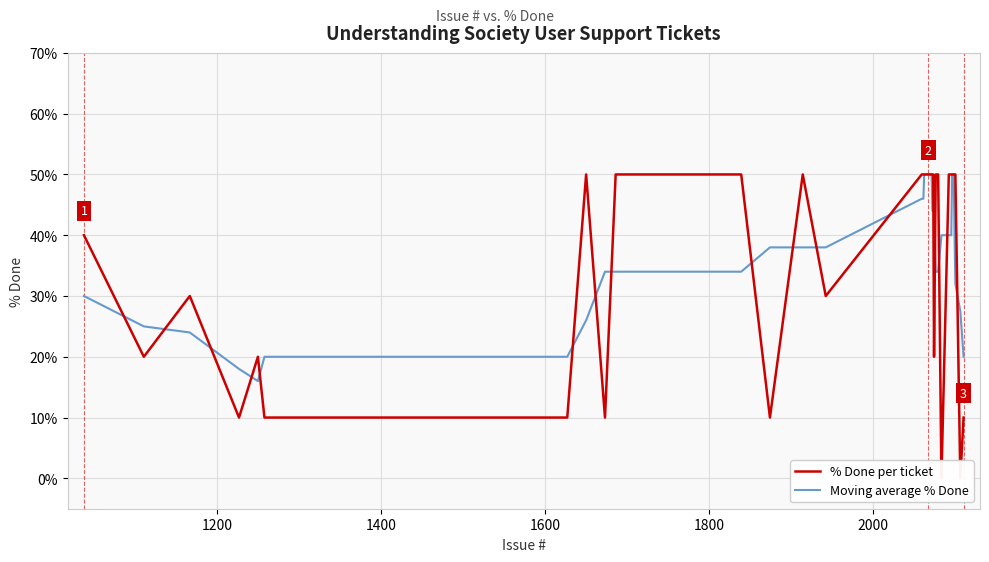

What is the minimum value for Moving average % Done?

16.0